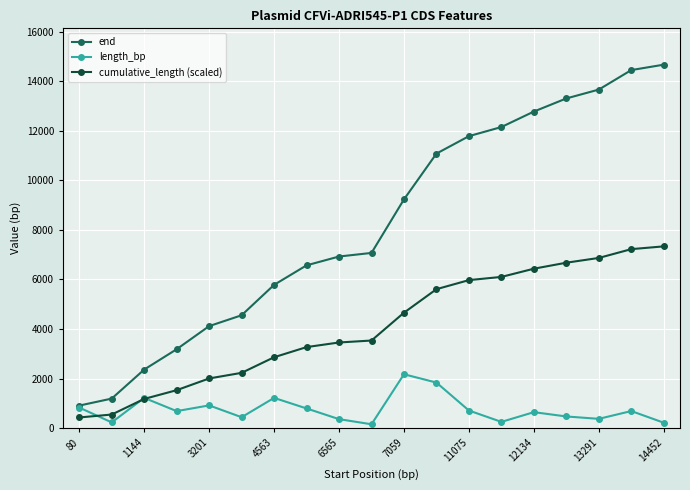

What is the highest value of the cumulative_length (scaled) series?

7333.5